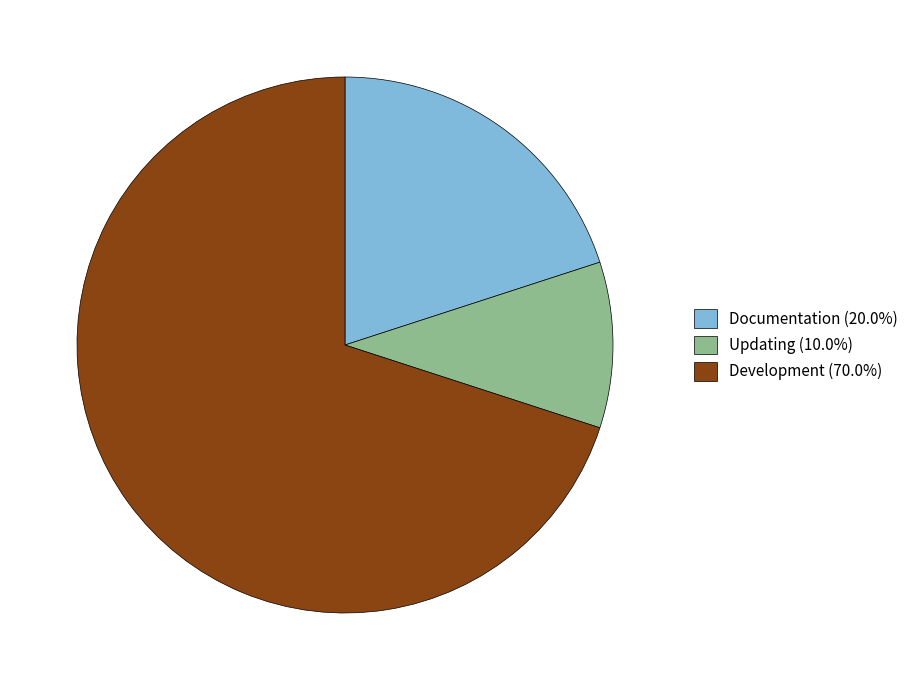

Do Documentation (20.0%) and Development (70.0%) together represent more than half of the pie?

Yes